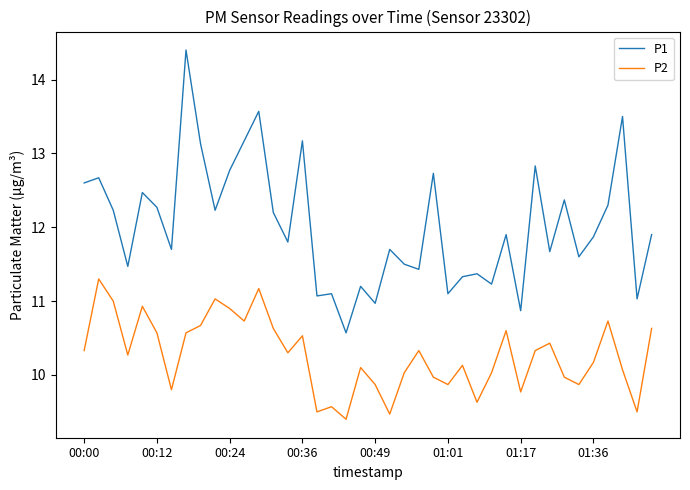

List the series in order of their peak value, highest first.

P1, P2